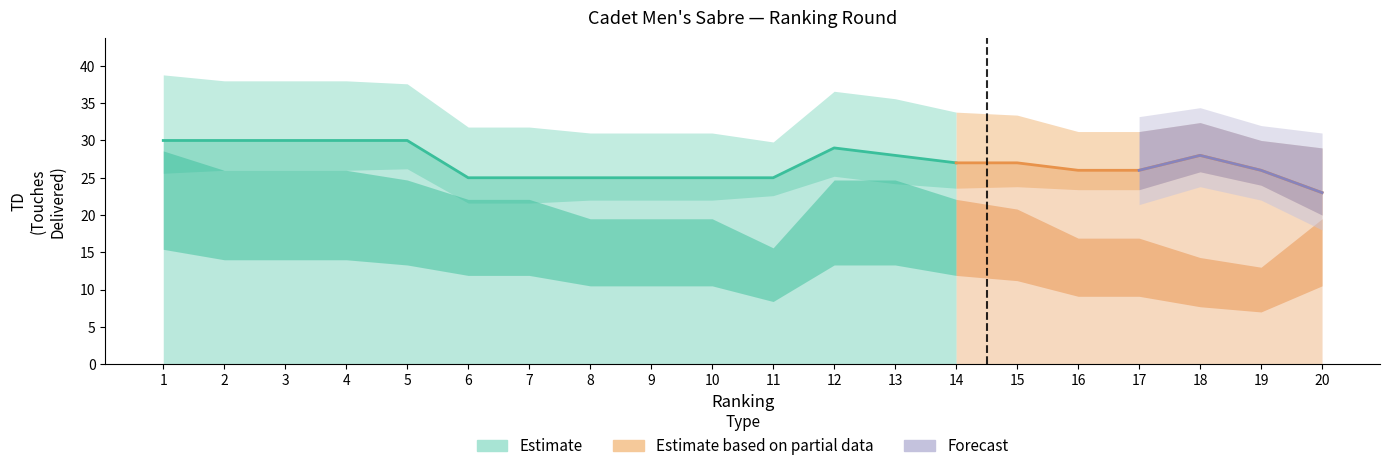

What is the difference between the maximum and minimum values in the TD series?

7.0